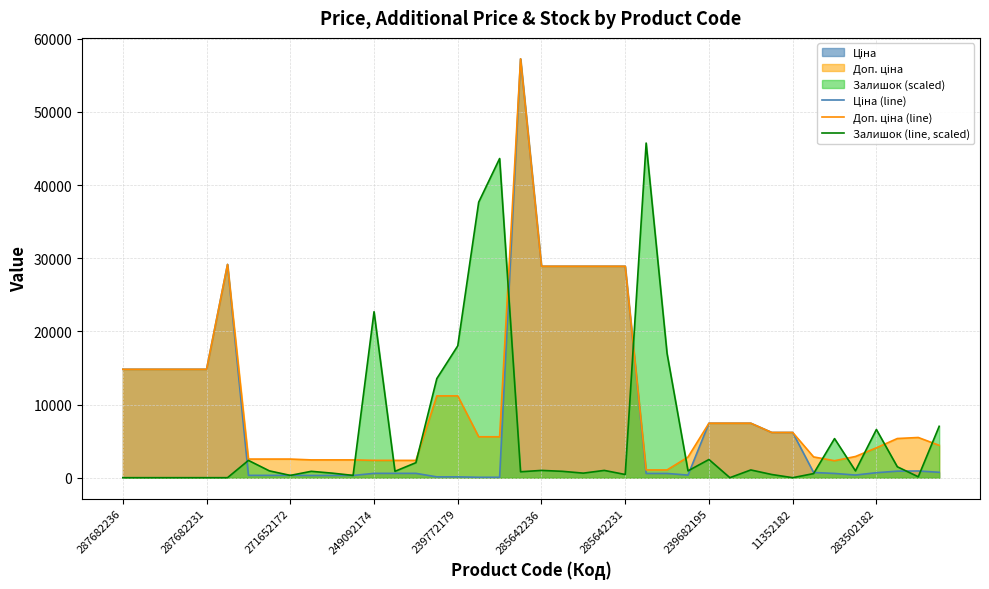

What is the average value of the Доп. ціна (line) series?

10691.0